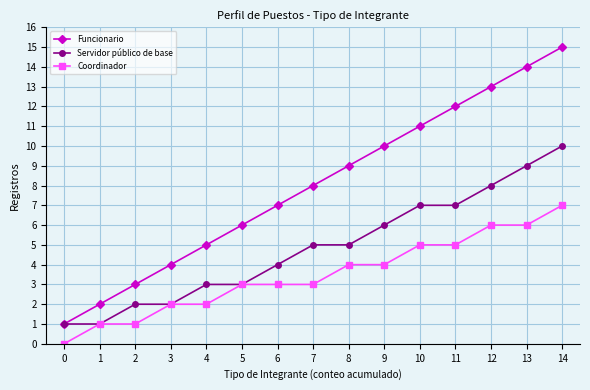

Between 1 and 4, which series saw the biggest shift?

Funcionario